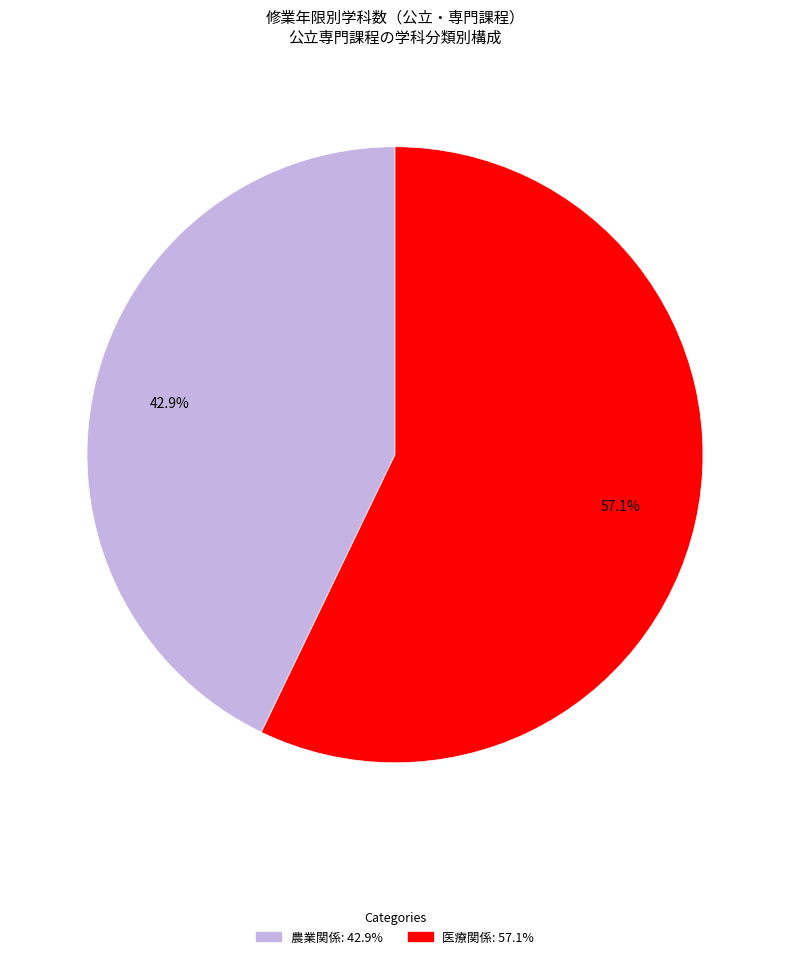

Is there any slice that represents more than half of the pie?

Yes